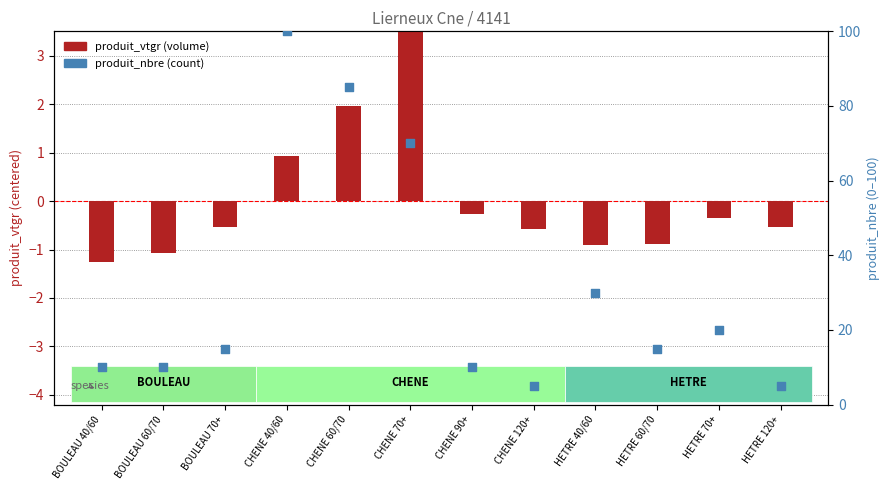

Which series reaches the maximum Y coordinate?

produit_nbre (normalized)